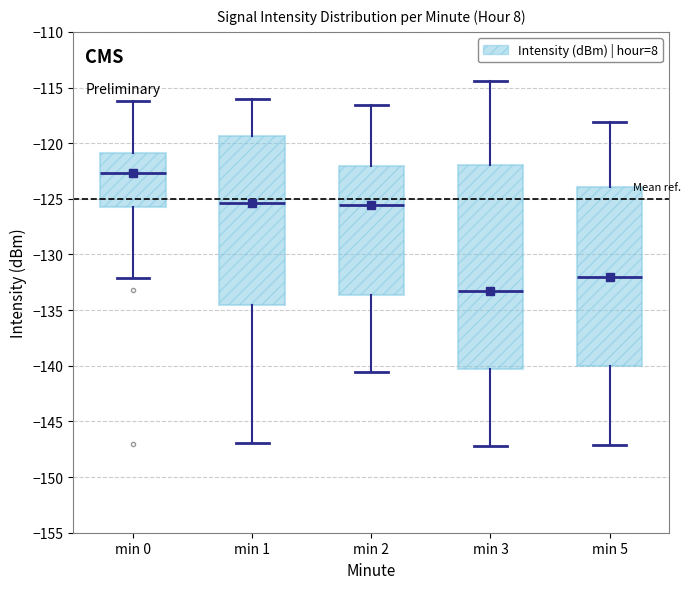

Reading left to right, read every box against the y-axis: the position of its median line, the range the box covers, and the ends of its whiskers. The values are not printed on the chart, so give them approximately, as read against the axis.

min 0: median -122.5, box -125.5 to -121.0, whiskers -132.0 to -116.0
min 1: median -125.5, box -134.5 to -119.5, whiskers -147.0 to -116.0
min 2: median -125.5, box -133.5 to -122.0, whiskers -140.5 to -116.5
min 3: median -133.5, box -140.5 to -122.0, whiskers -147.0 to -114.5
min 5: median -132.0, box -140.0 to -124.0, whiskers -147.0 to -118.0